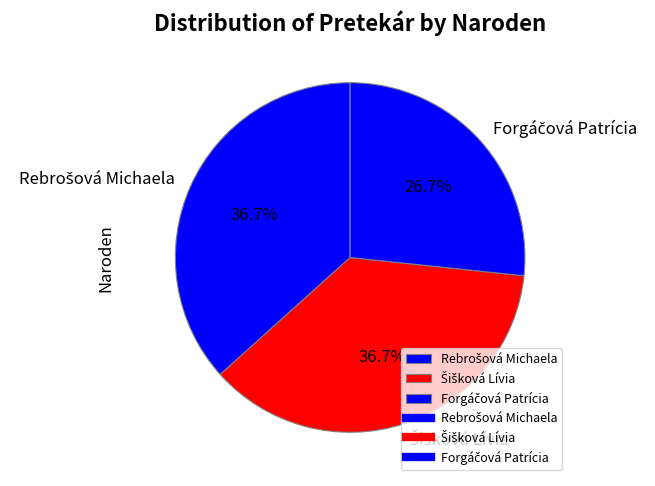

Is there any slice that represents more than half of the pie?

No